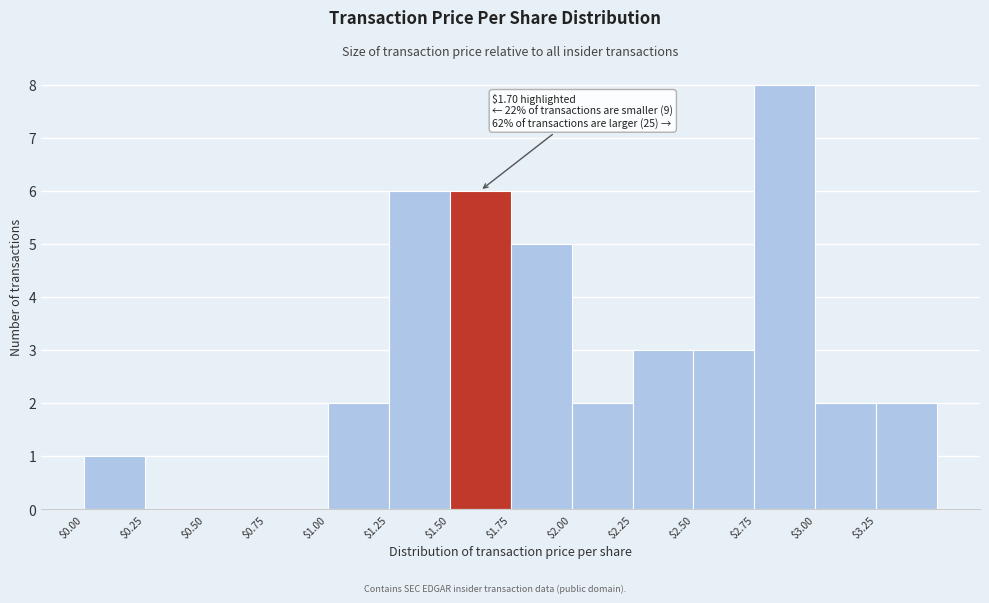

Over which range of the x-axis is the bar tallest?

2.75 to 3.00